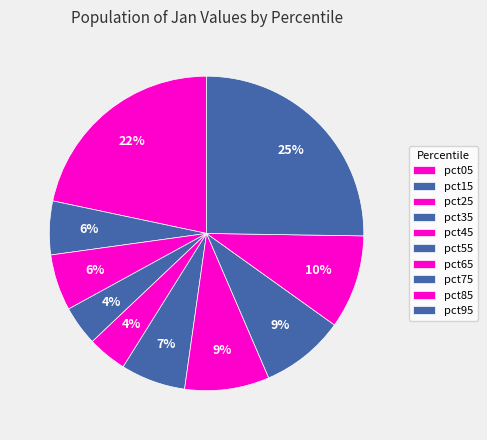

How many segments does this pie chart have?

10